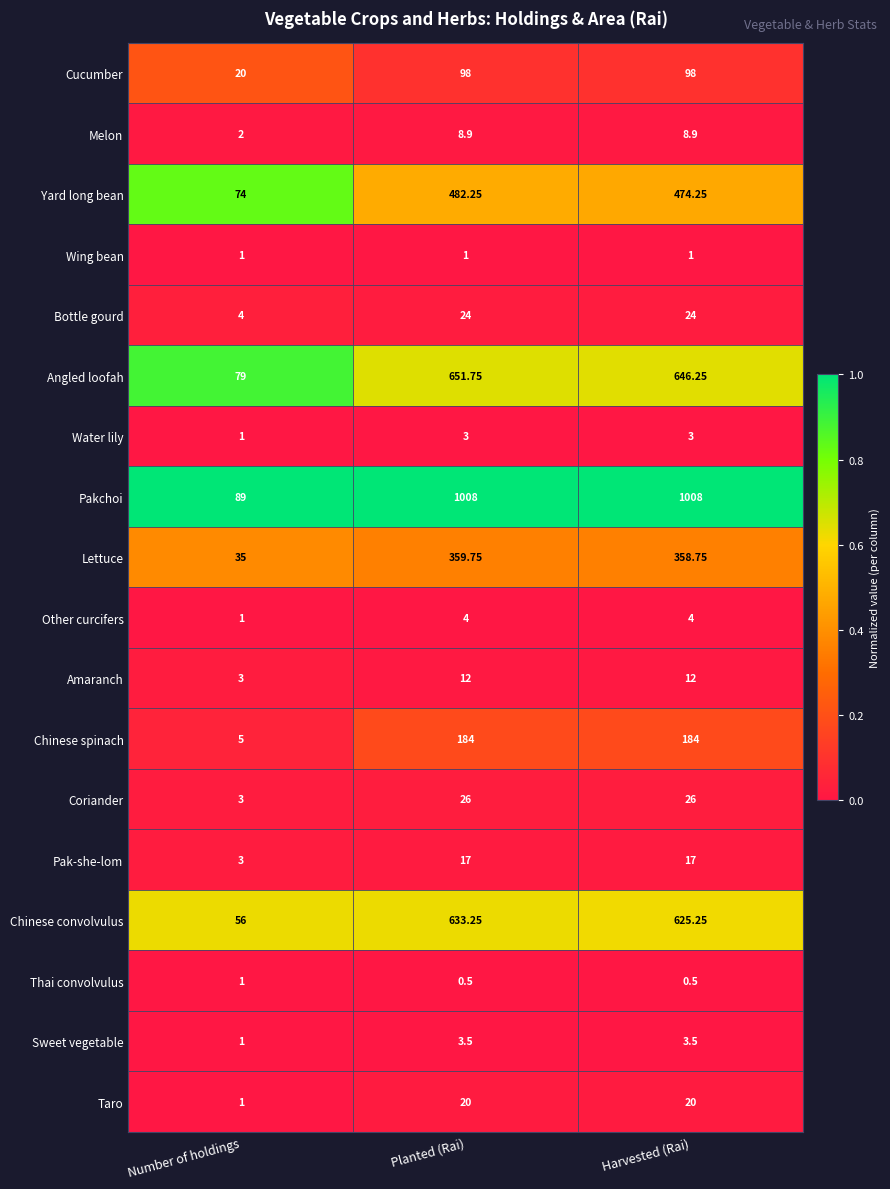

What is the spread (max minus min) of values at Harvested (Rai)?

1007.5